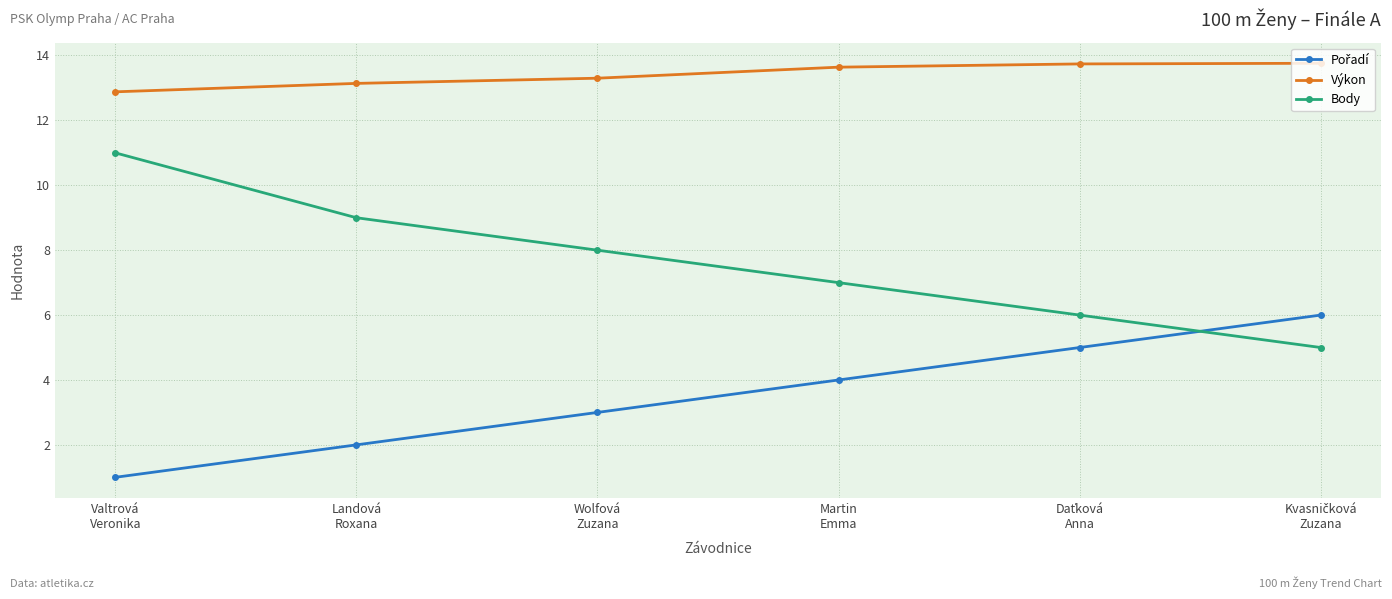

What is the difference between the maximum and minimum values in the Výkon series?

0.9